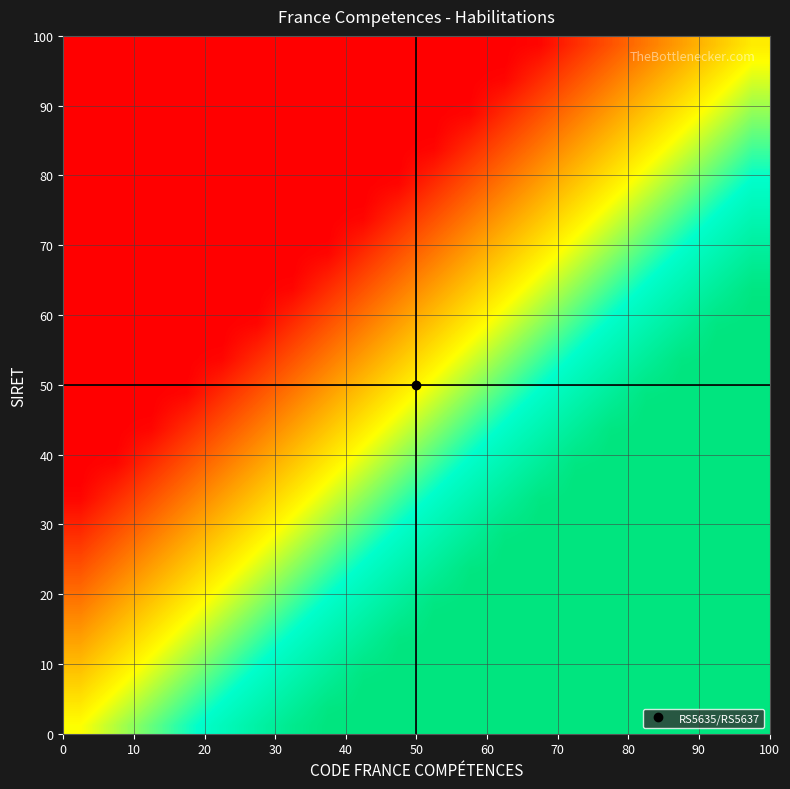

At how many categories does at least one series exceed 0?

20